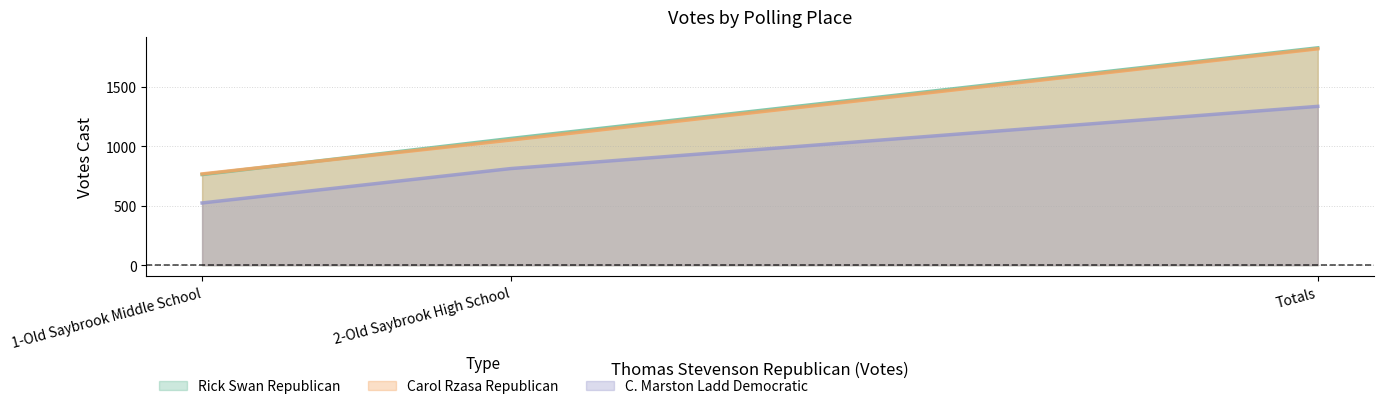

Reading left to right, what are all the values shown in this chart?

Rick Swan Republican: 762	1065	1827
Carol Rzasa Republican: 767	1052	1819
C. Marston Ladd Democratic: 523	812	1335